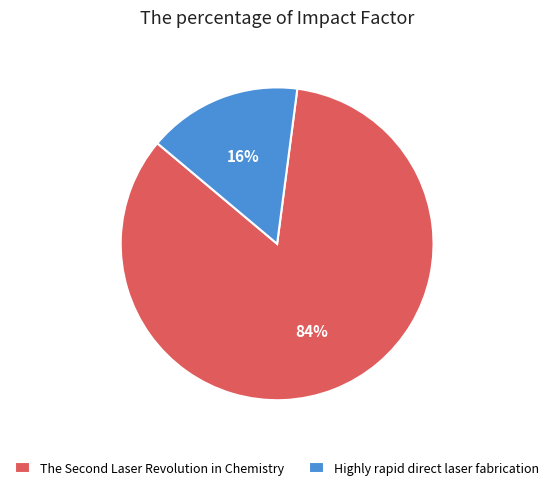

Is it true that Highly rapid direct laser fabrication is 31% of the pie?

False